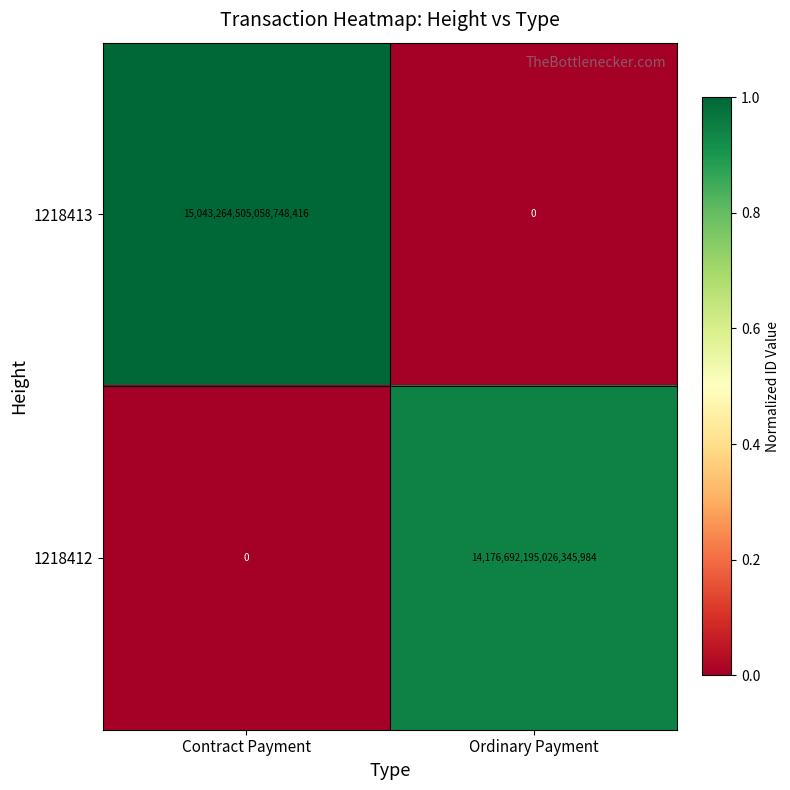

Which category has the highest value across all series?

Contract Payment